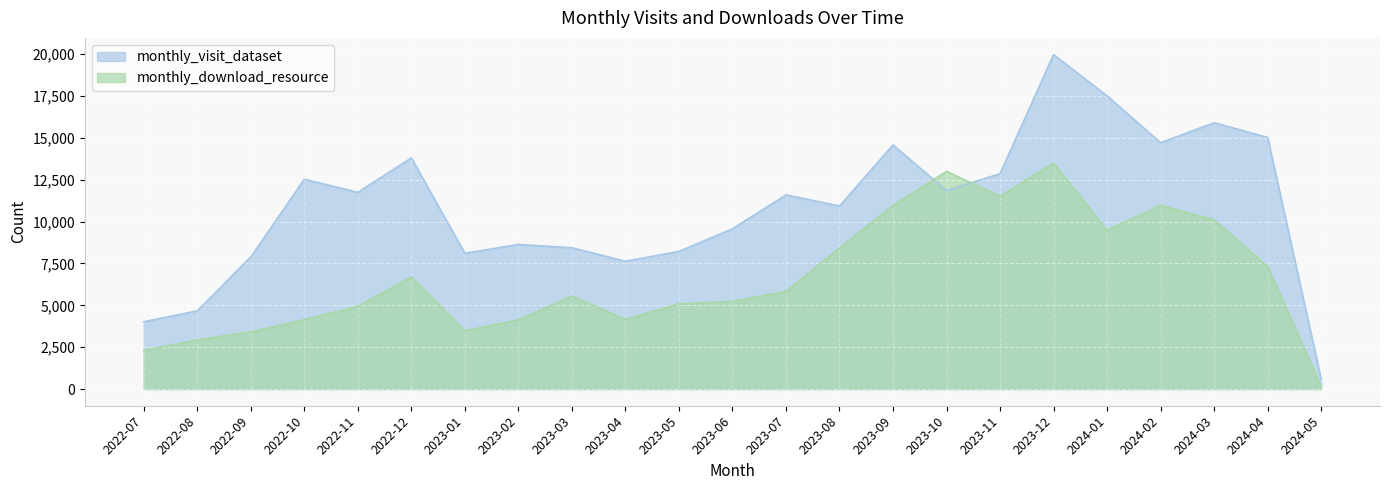

What is the difference between the monthly_visit_dataset values at 2024-04 and 2023-07?

3432